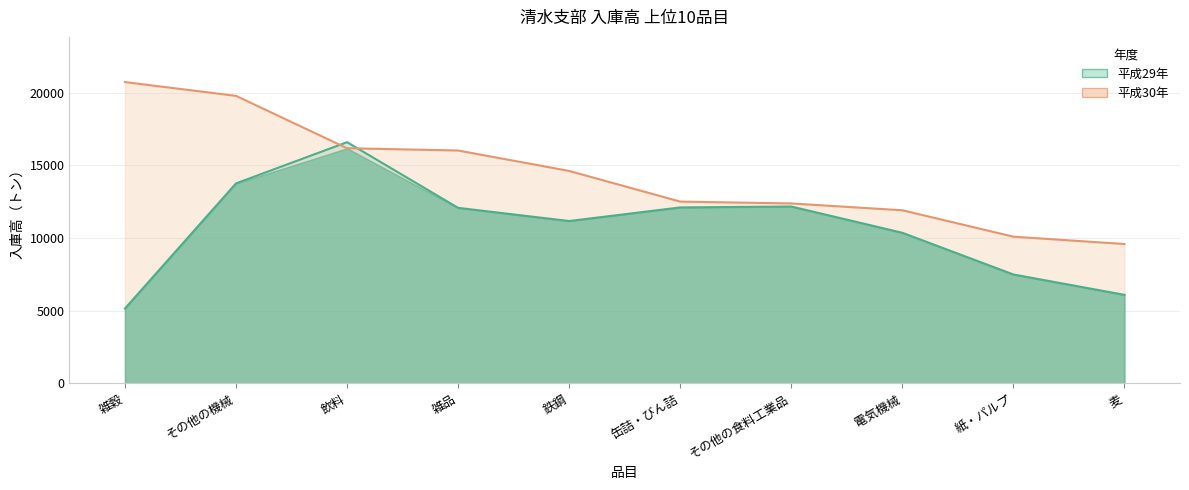

The value of 平成30年 at 飲料 is 16181. True or false?

True